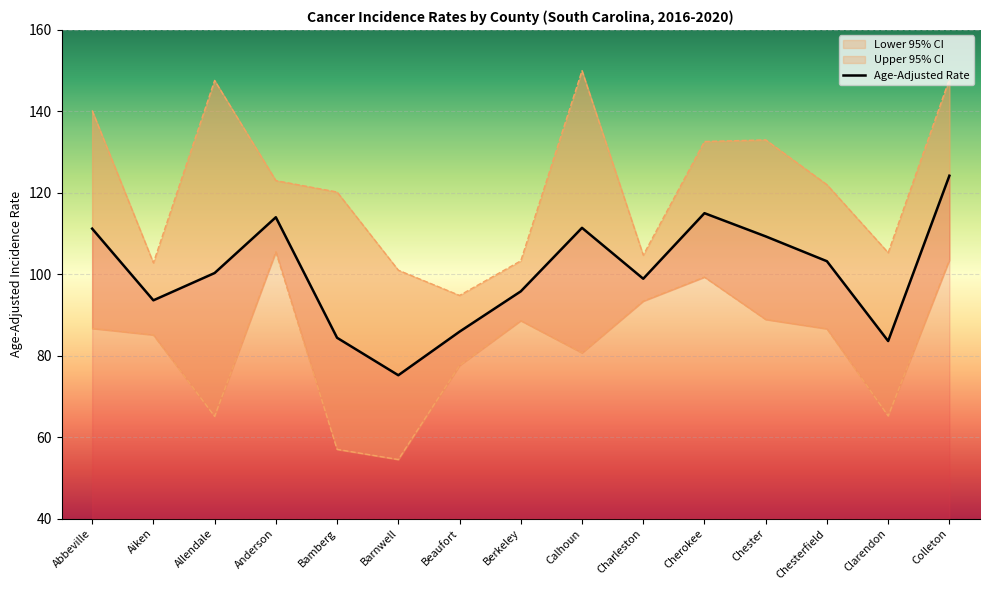

Between Colleton and Calhoun, which is larger?

Colleton